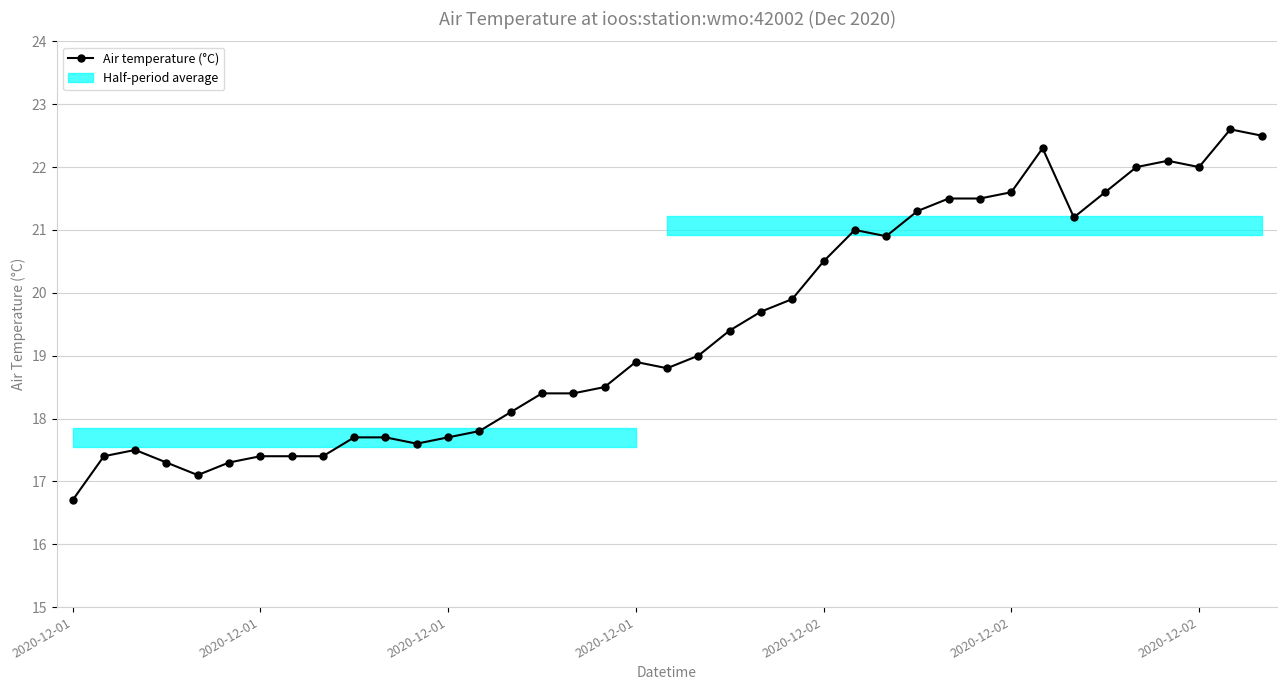

How many interior local peaks (higher than both neighbors) does the data have?

6